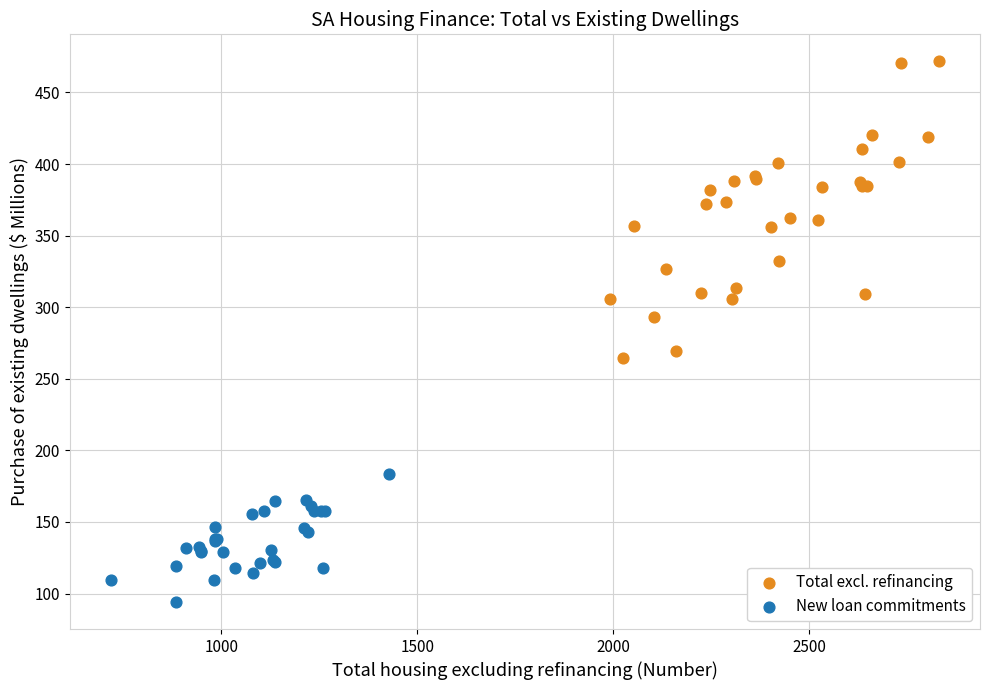

Which series reaches the minimum Y coordinate?

New loan commitments